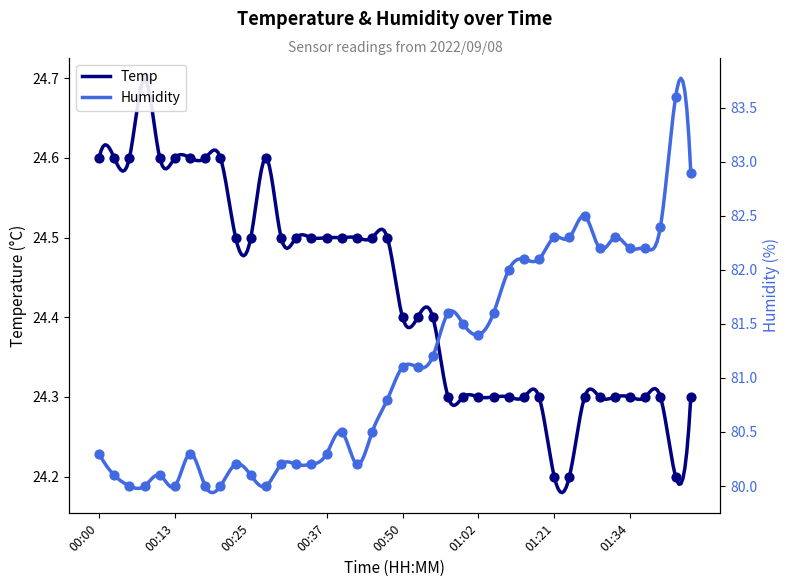

Which series has the largest total across all categories?

Humidity